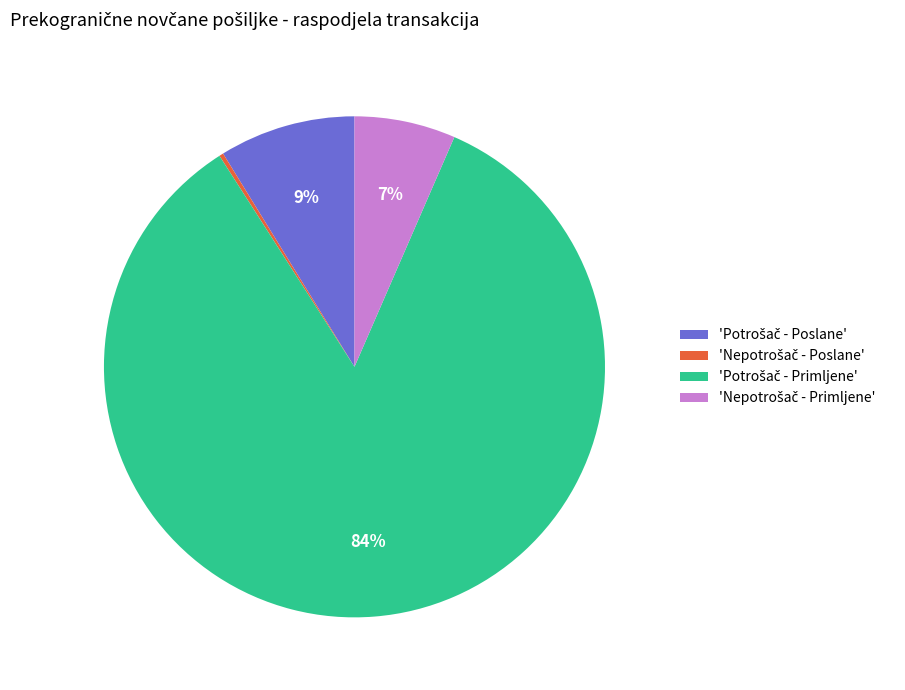

Is there a majority slice in this chart?

Yes